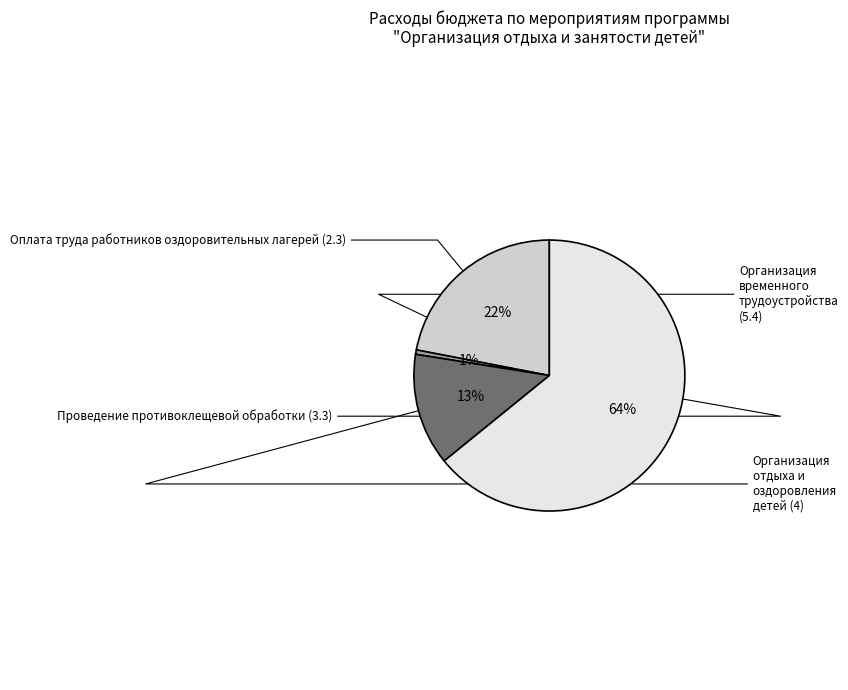

Does any single category account for the majority?

Yes